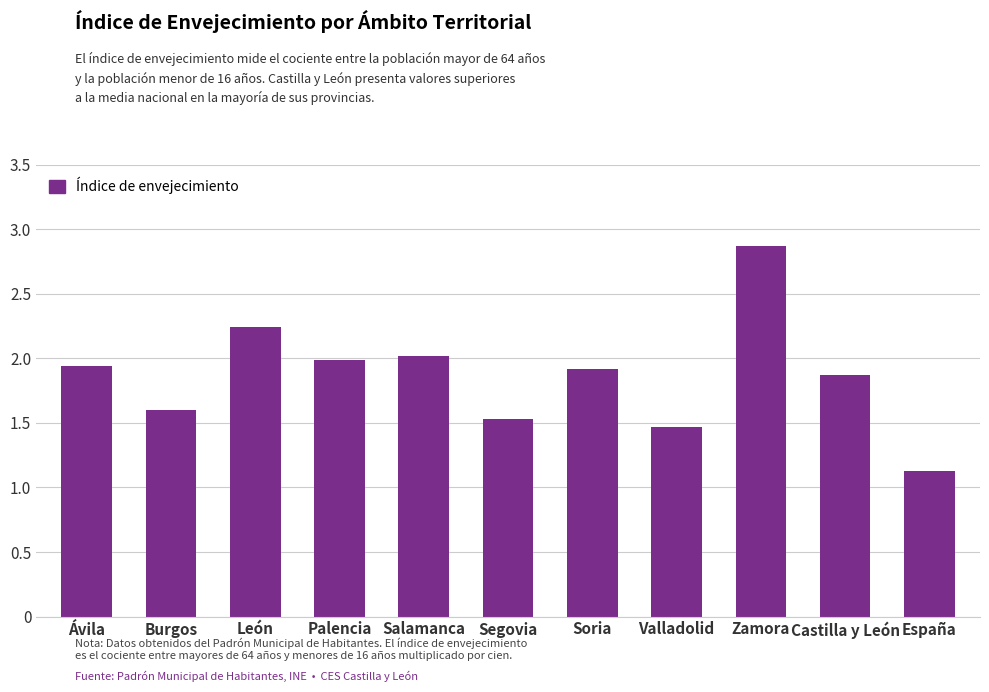

What is the approximate value at Valladolid?

1.5